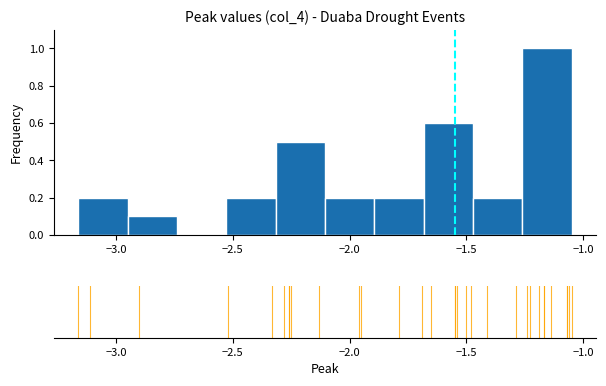

Over which range of the x-axis is the bar tallest?

-1.25 to -1.05